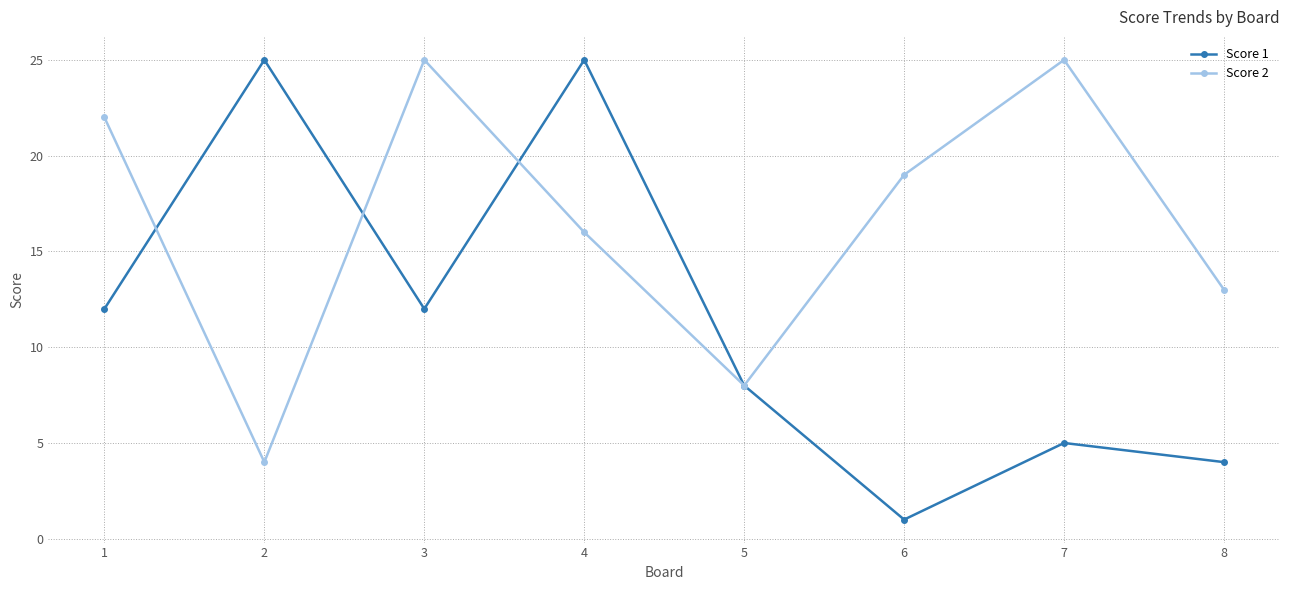

What is the sum of all Score 2 values?

132